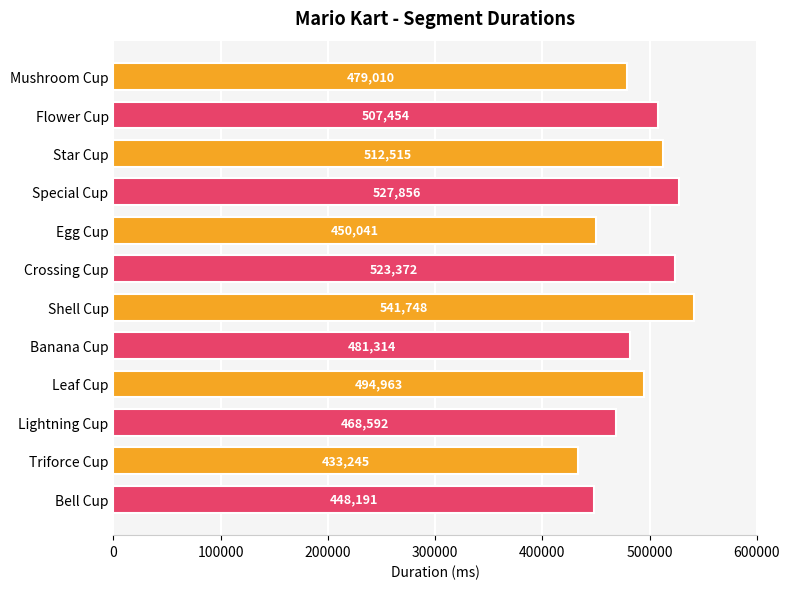

What is the maximum value shown in the chart?

541748